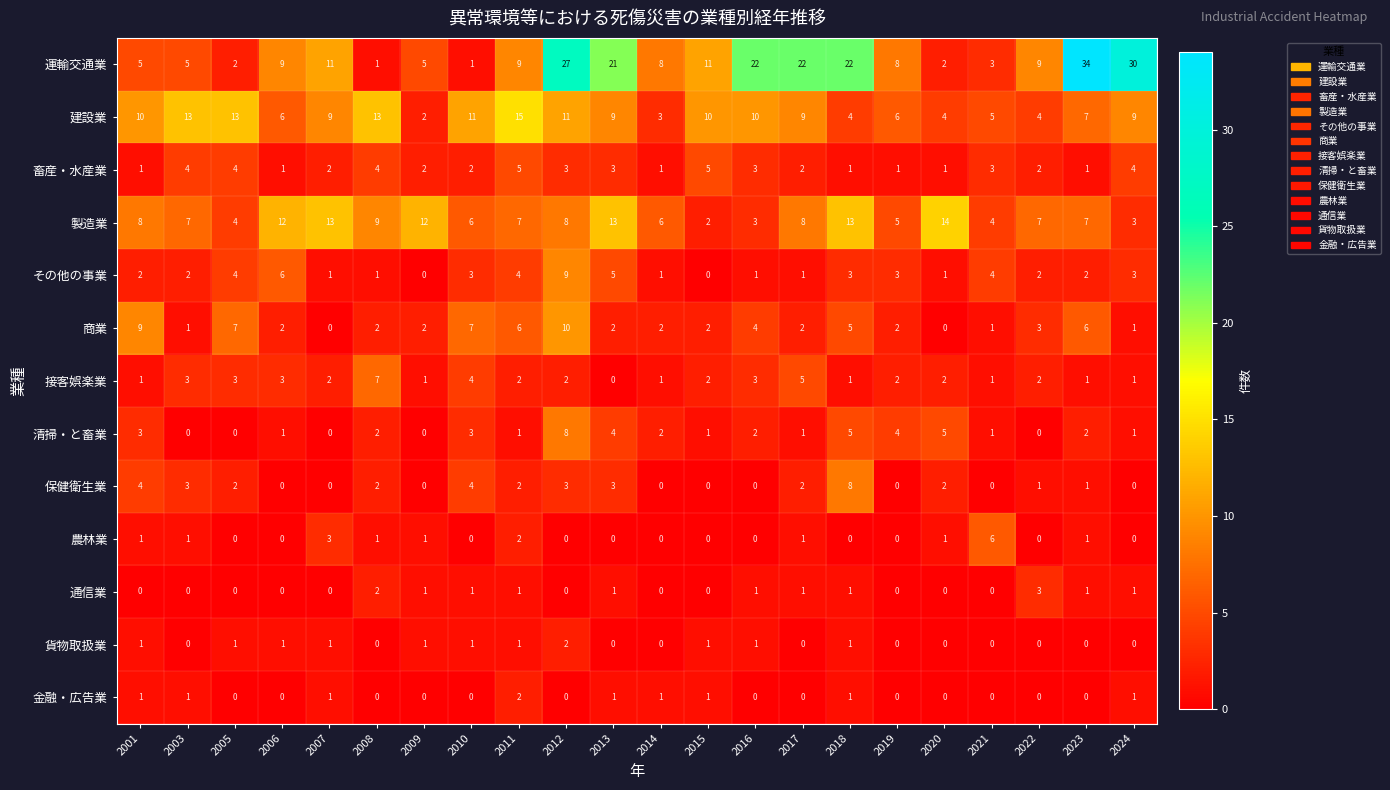

Between 2019 and 2023, which series saw the biggest shift?

運輸交通業